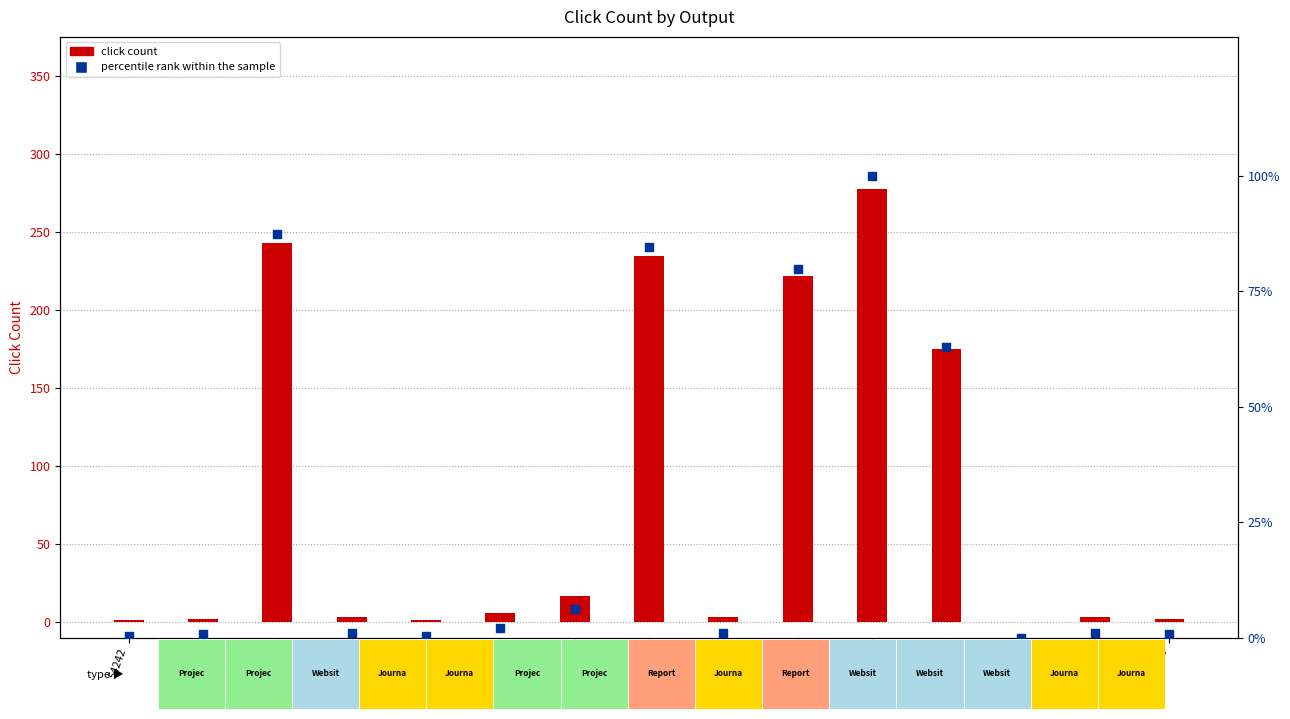

What are all the series names shown in the legend?

click count, percentile rank within the sample